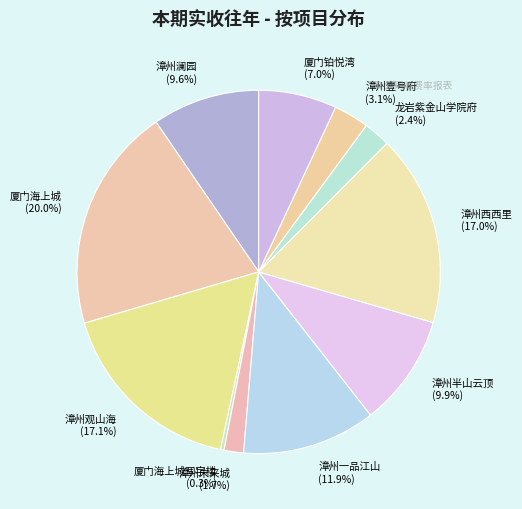

Does any single category account for the majority?

No